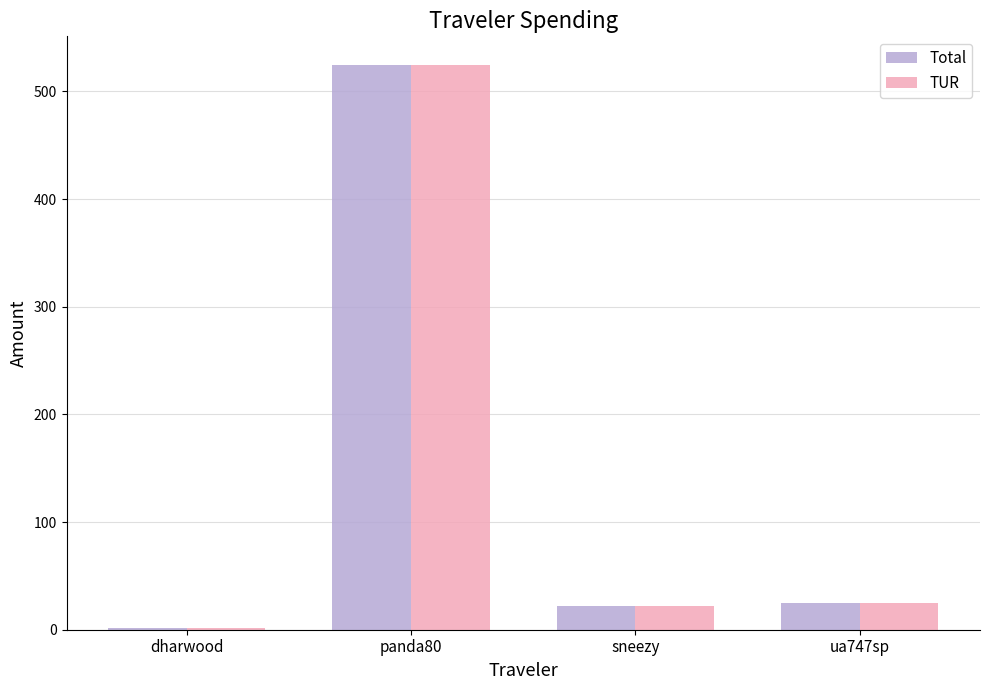

What is the highest value of the TUR series?

524.9